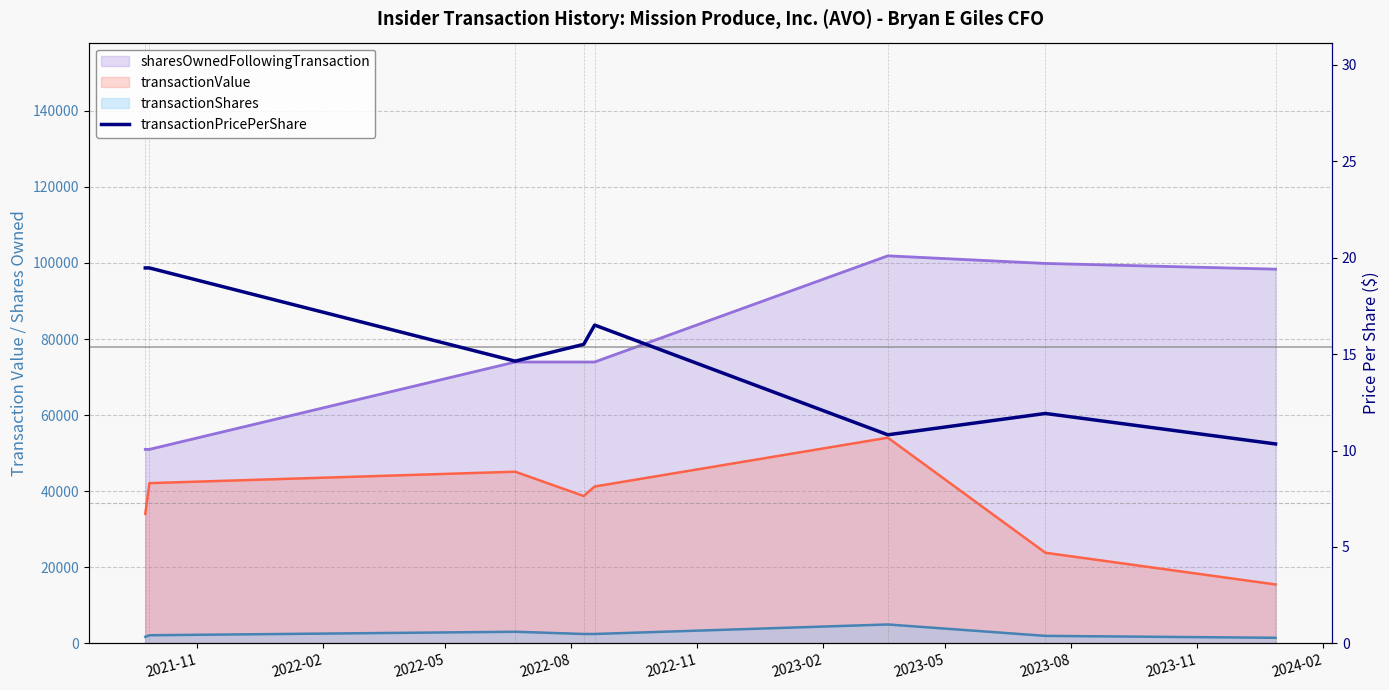

Count the number of categories in the chart.

8